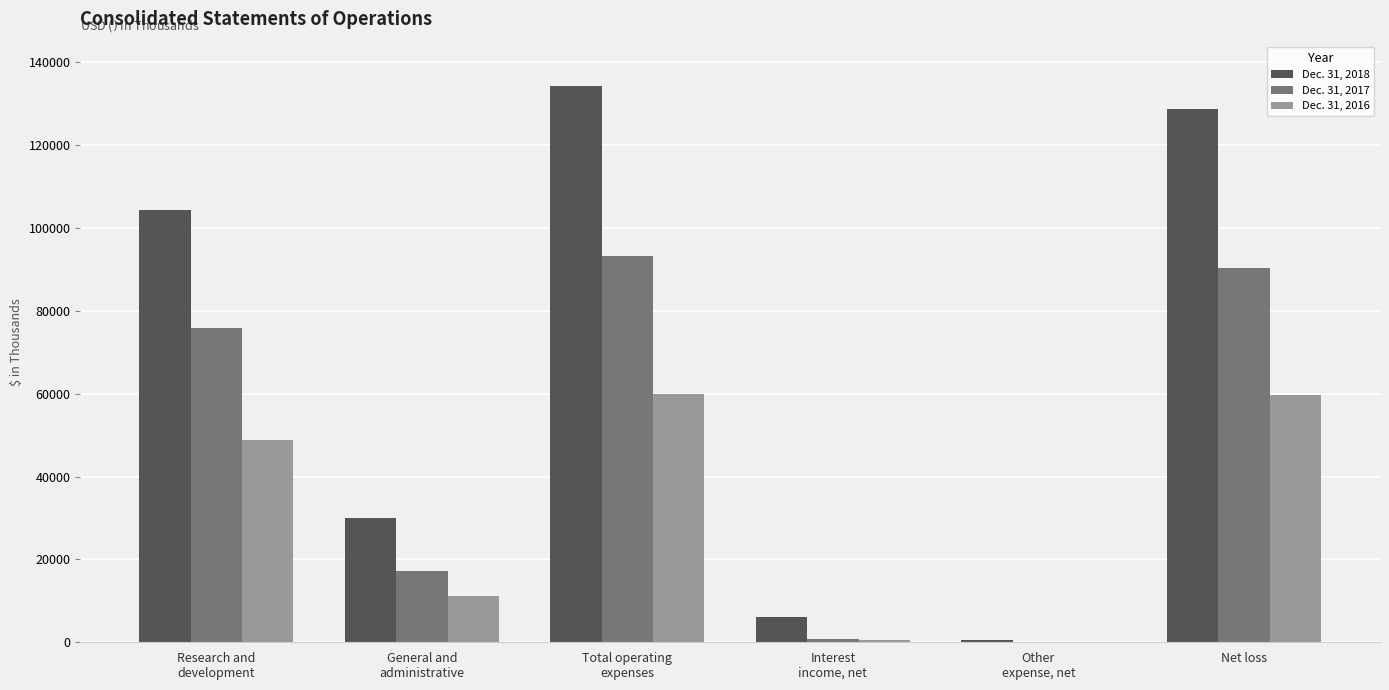

How many groups of bars are there?

6